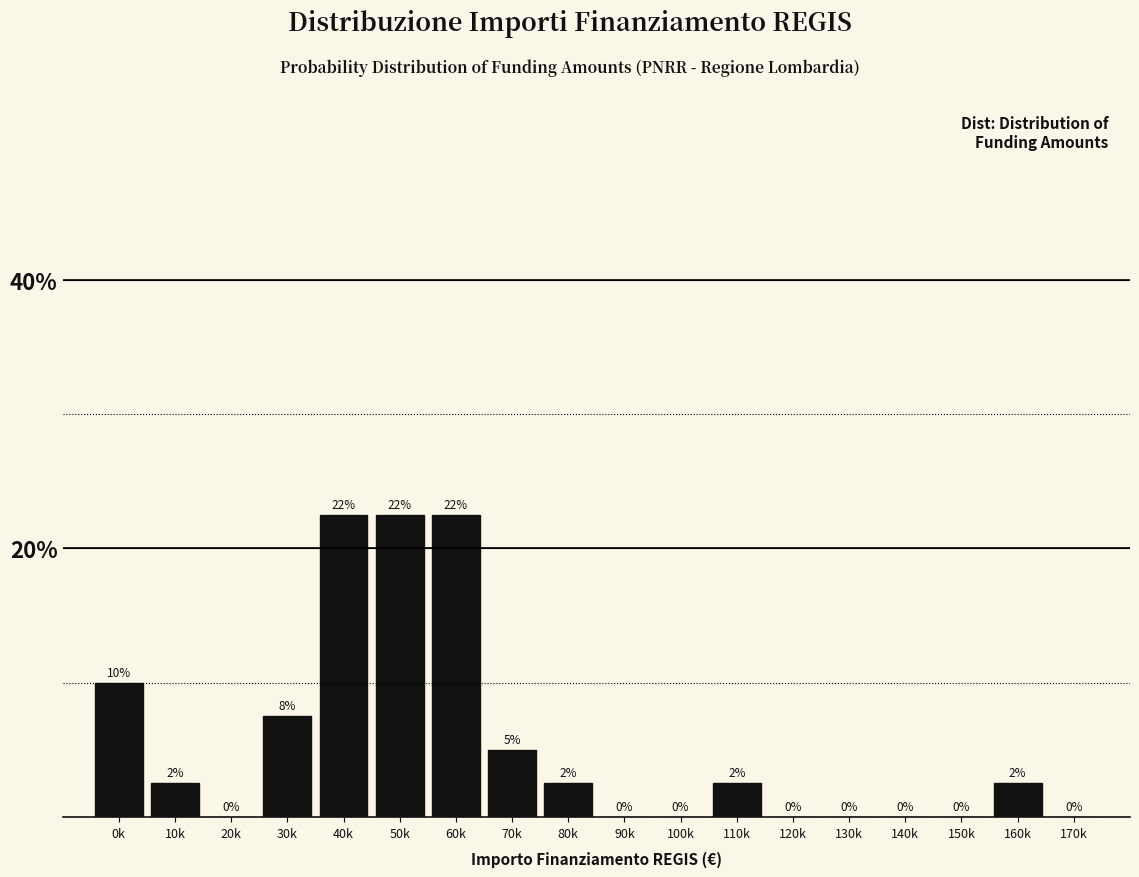

What is the maximum value shown in the chart?

22.5